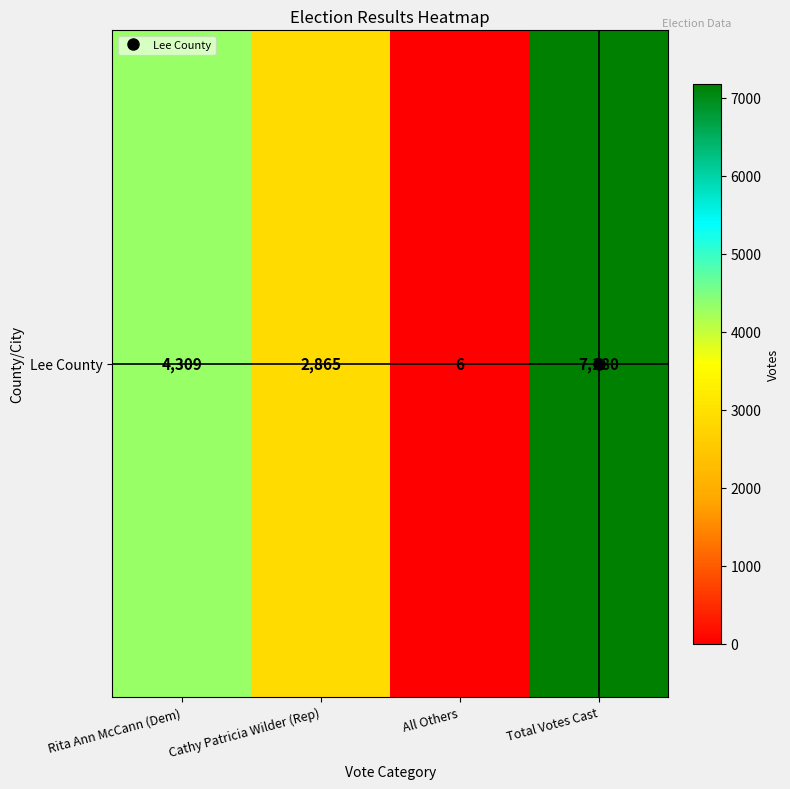

List the labels in order of value, largest first.

Total Votes Cast, Rita Ann McCann (Dem), Cathy Patricia Wilder (Rep), All Others